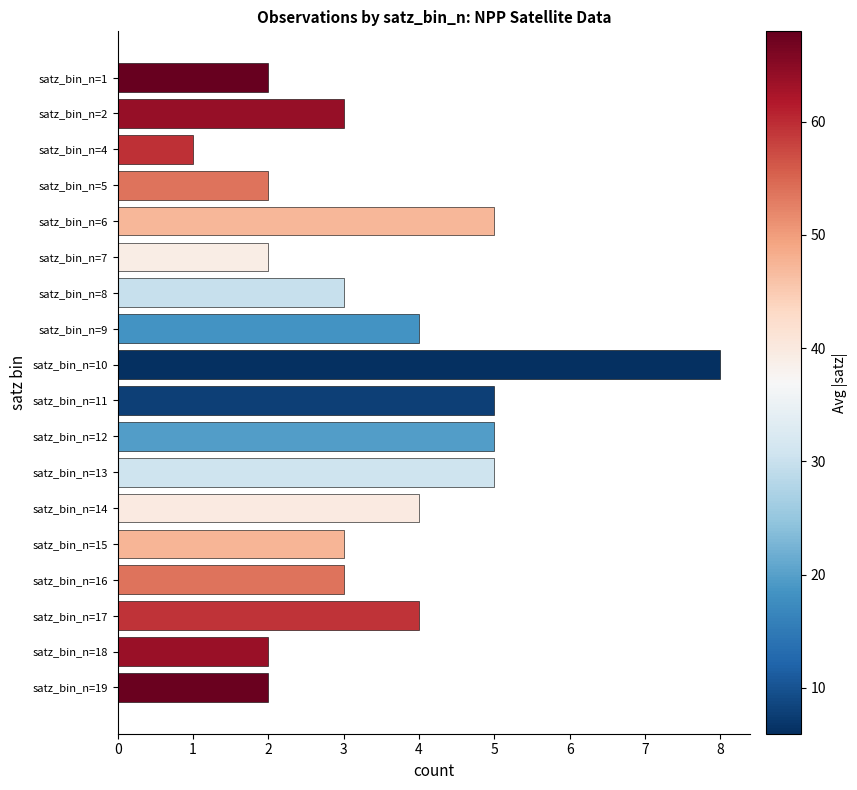

Does the chart contain stacked bars?

No